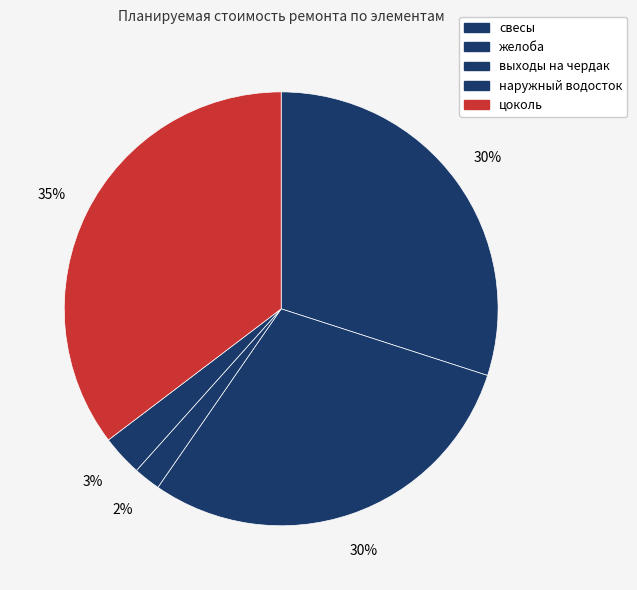

What percentage is the выходы на чердак slice, to the nearest percent?

2%